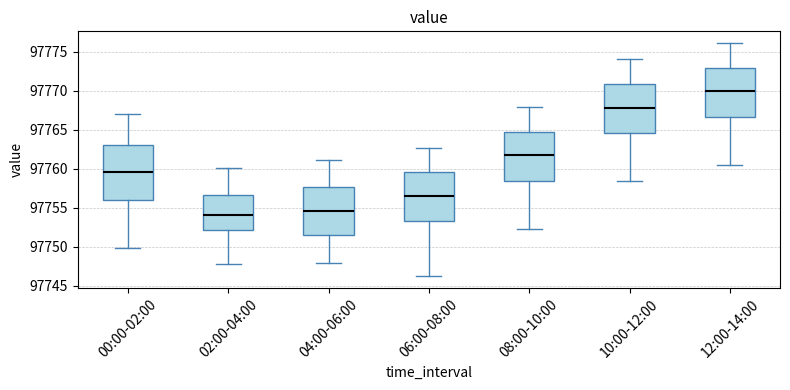

Reading left to right, transcribe this box plot: for each box, give where its median line is, the range the box spans, and where its two whiskers end, as read against the y-axis. The values are not printed on the chart, so give them approximately, as read against the axis.

00:00-02:00: median 97759.5, box 97756.0 to 97763.0, whiskers 97750.0 to 97767.0
02:00-04:00: median 97754.0, box 97752.0 to 97756.5, whiskers 97748.0 to 97760.0
04:00-06:00: median 97754.5, box 97751.5 to 97757.5, whiskers 97748.0 to 97761.0
06:00-08:00: median 97756.5, box 97753.5 to 97759.5, whiskers 97746.0 to 97762.5
08:00-10:00: median 97761.5, box 97758.5 to 97765.0, whiskers 97752.5 to 97768.0
10:00-12:00: median 97768.0, box 97764.5 to 97771.0, whiskers 97758.5 to 97774.0
12:00-14:00: median 97770.0, box 97766.5 to 97773.0, whiskers 97760.5 to 97776.0